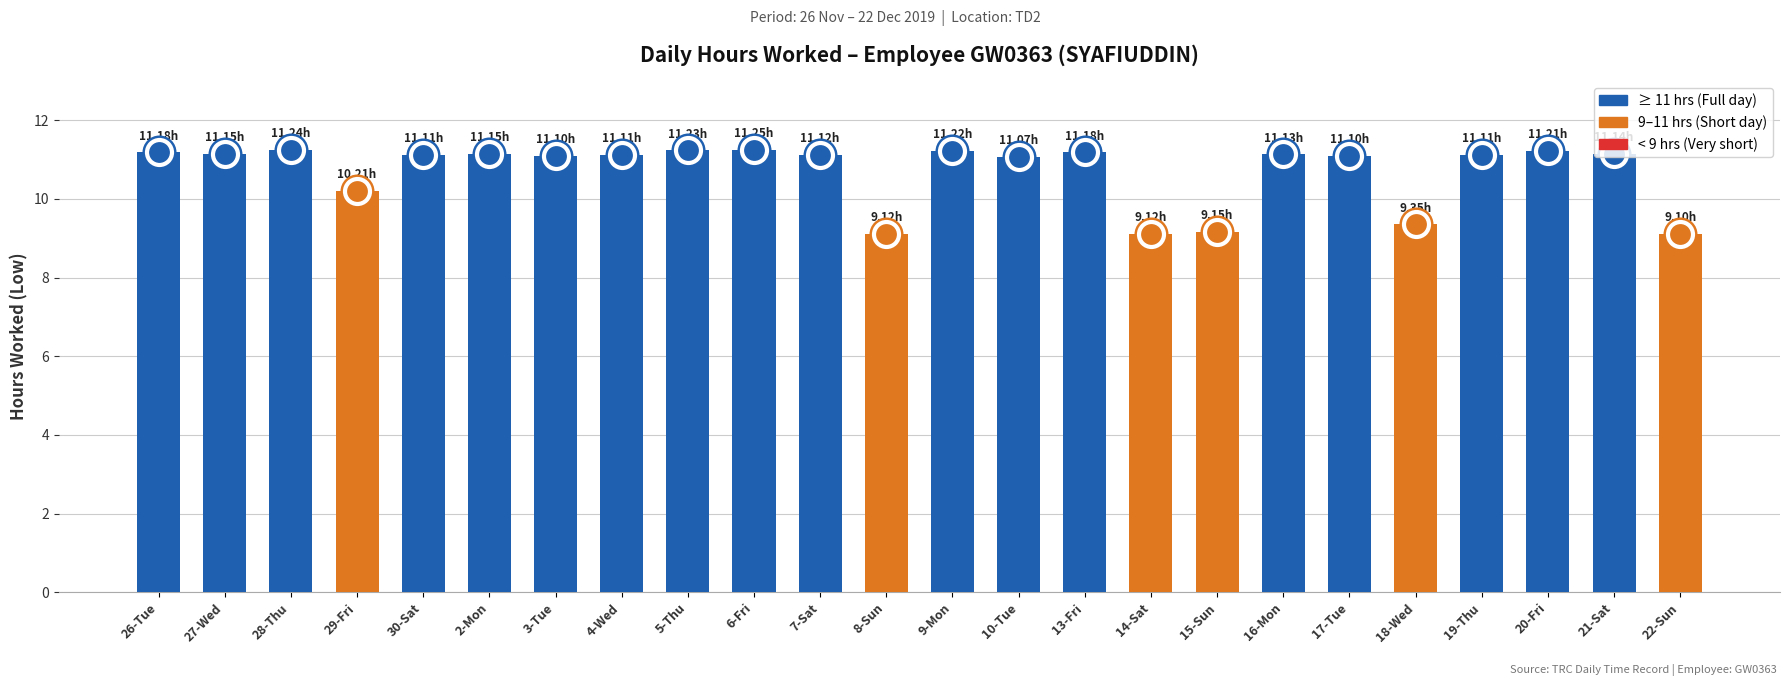

What is the label of the 6th bar from the left?

2-Mon